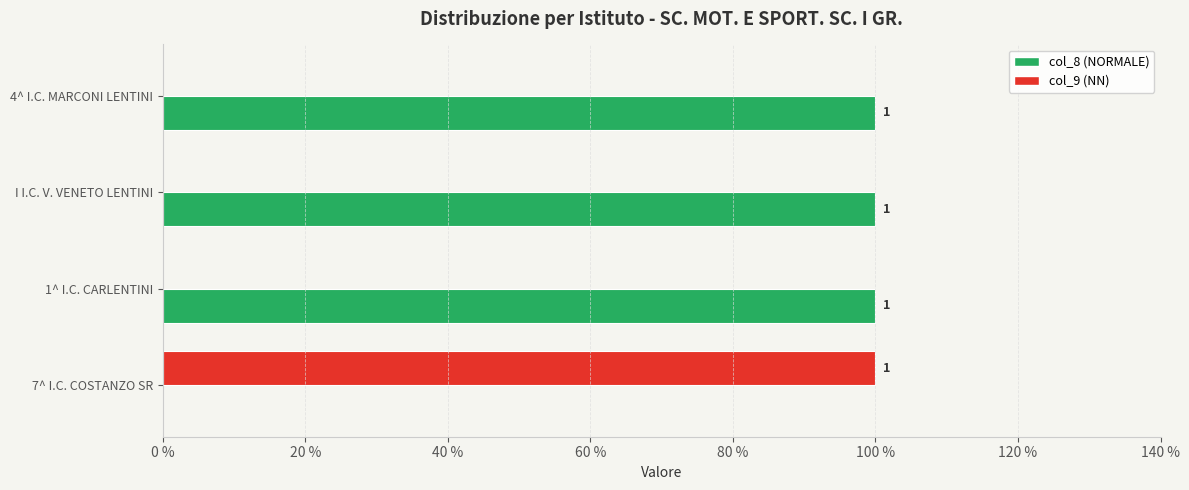

What are all the series names shown in the legend?

col_8 (NORMALE), col_9 (NN)